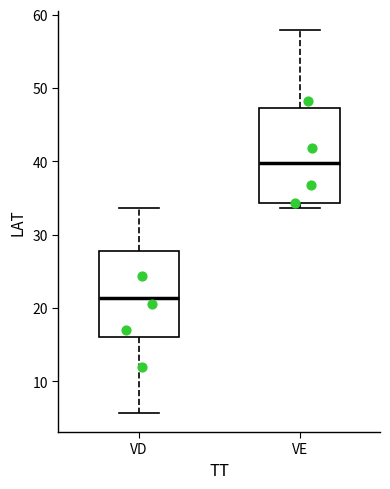

Where does the upper whisker of the box for VD end on the y-axis? The values are not printed on the chart, so give them approximately, as read against the axis.

34